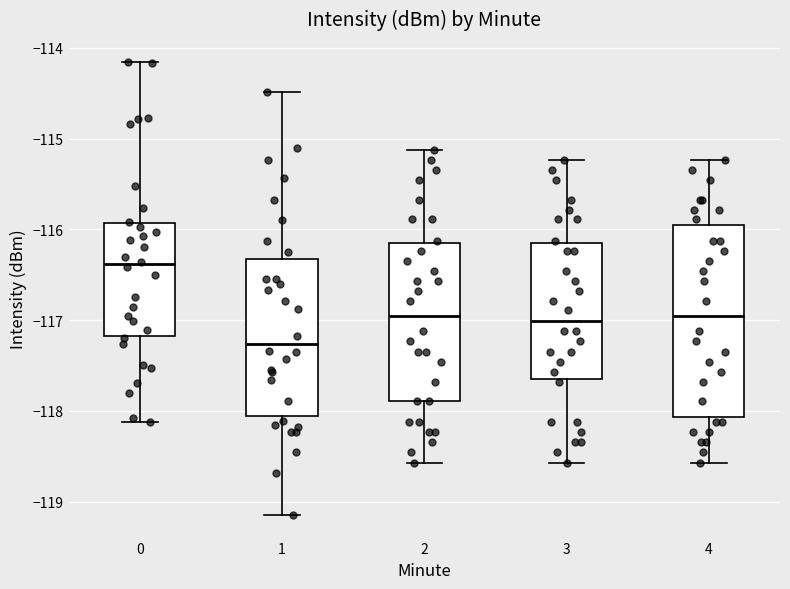

Reading left to right, read every box against the y-axis: the position of its median line, the range the box covers, and the ends of its whiskers. The values are not printed on the chart, so give them approximately, as read against the axis.

0: median -116.4, box -117.2 to -115.9, whiskers -118.1 to -114.2
1: median -117.3, box -118.1 to -116.3, whiskers -119.1 to -114.5
2: median -117.0, box -117.9 to -116.2, whiskers -118.6 to -115.1
3: median -117.0, box -117.7 to -116.2, whiskers -118.6 to -115.2
4: median -117.0, box -118.1 to -115.9, whiskers -118.6 to -115.2